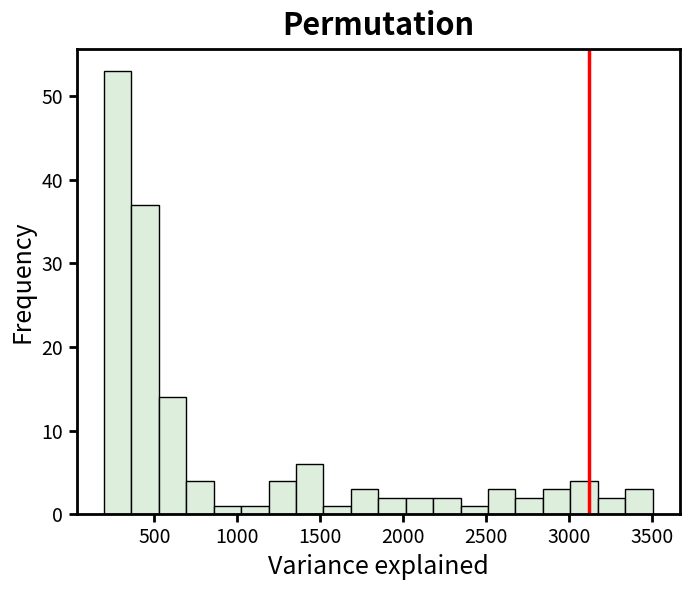

Read against the x-axis, roughly where is the centre of the tallest bar?

300